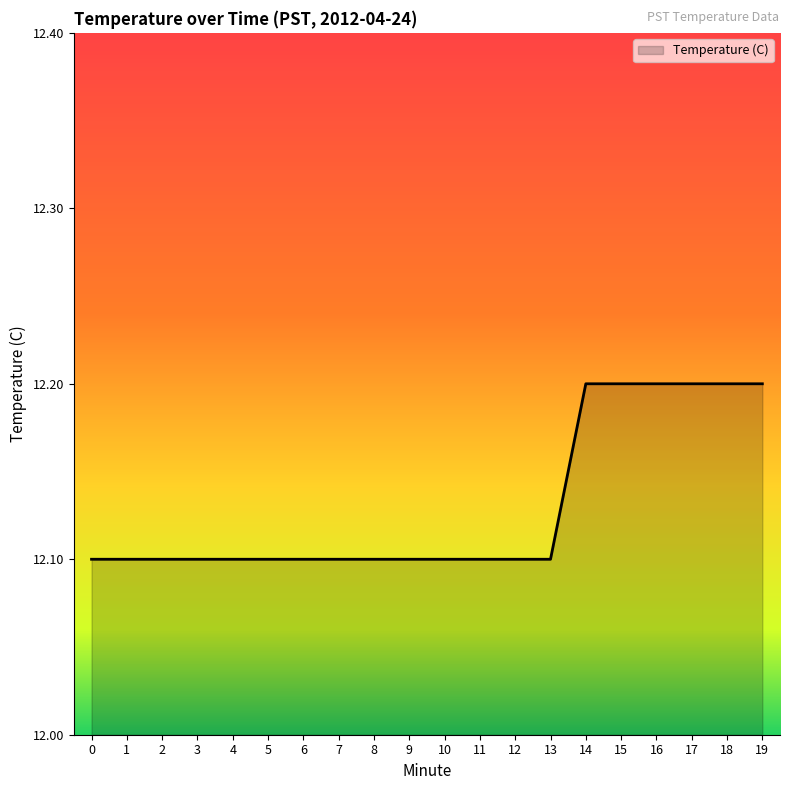

Approximately how many times larger is the value at 18 compared to 2?

1.0